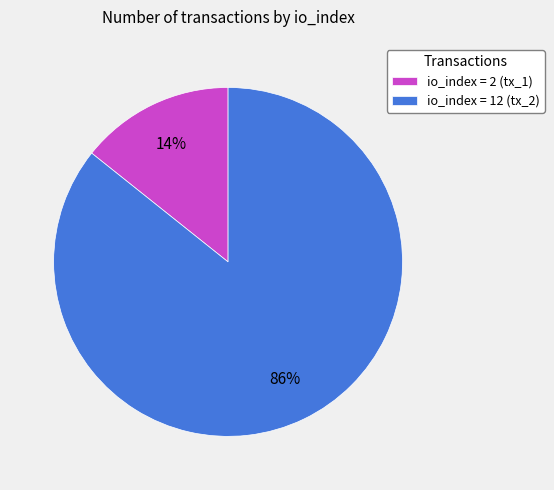

To the nearest percent, what percentage of the pie is io_index = 2 (tx_1)?

14%